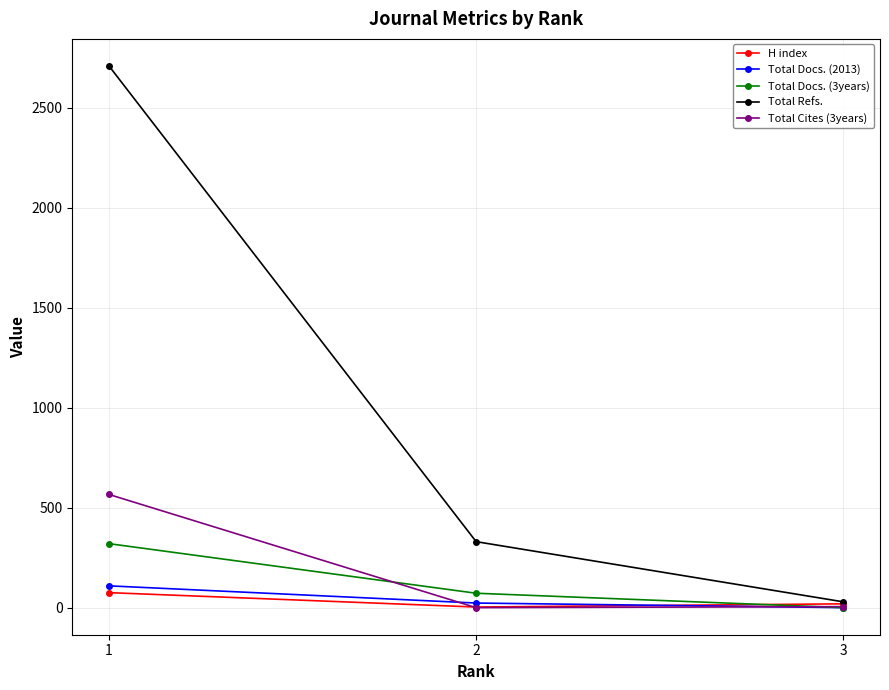

Which series has the largest range (max minus min)?

Total Refs.